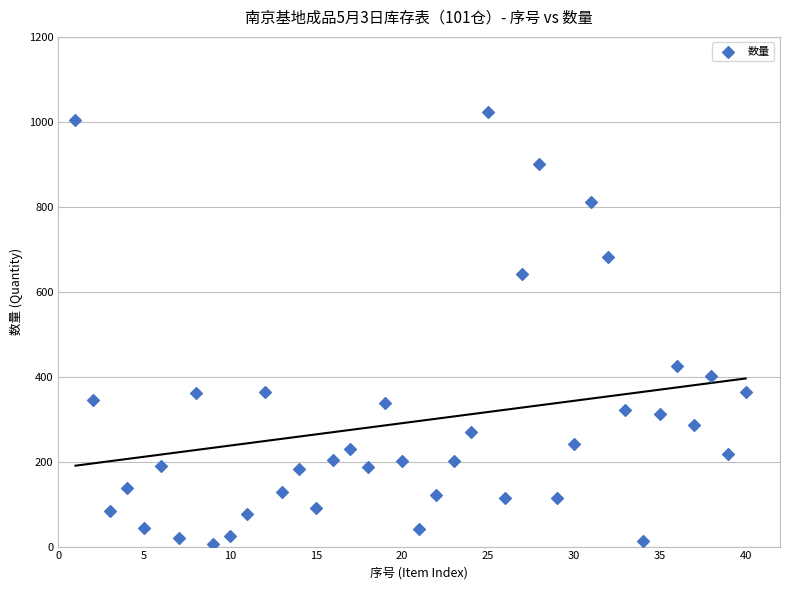

What is the range of Y values (max minus min)?

1017